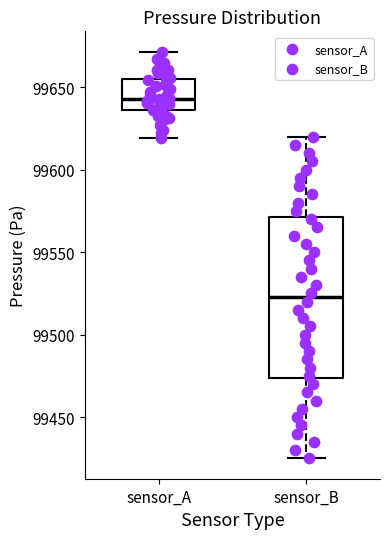

Which box has the lowest median line?

sensor_B